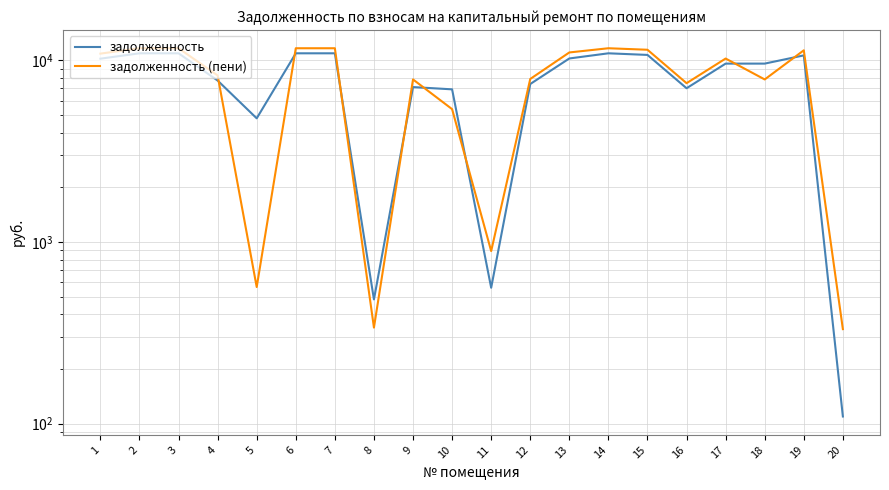

What are all the series names shown in the legend?

задолженность, задолженность (пени)